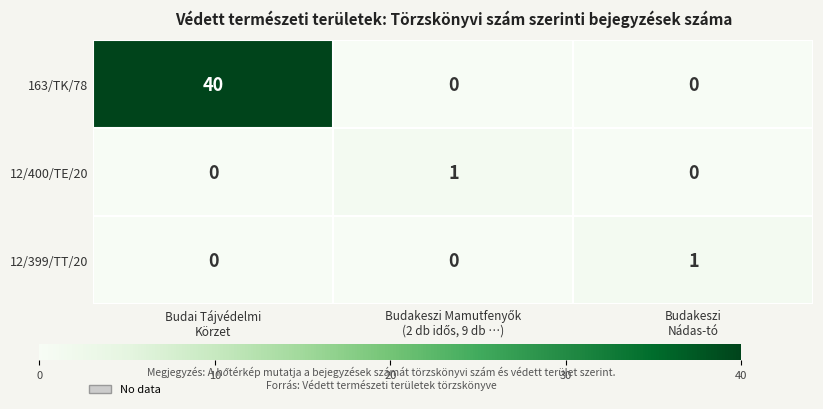

Which series has the widest spread of values?

163/TK/78